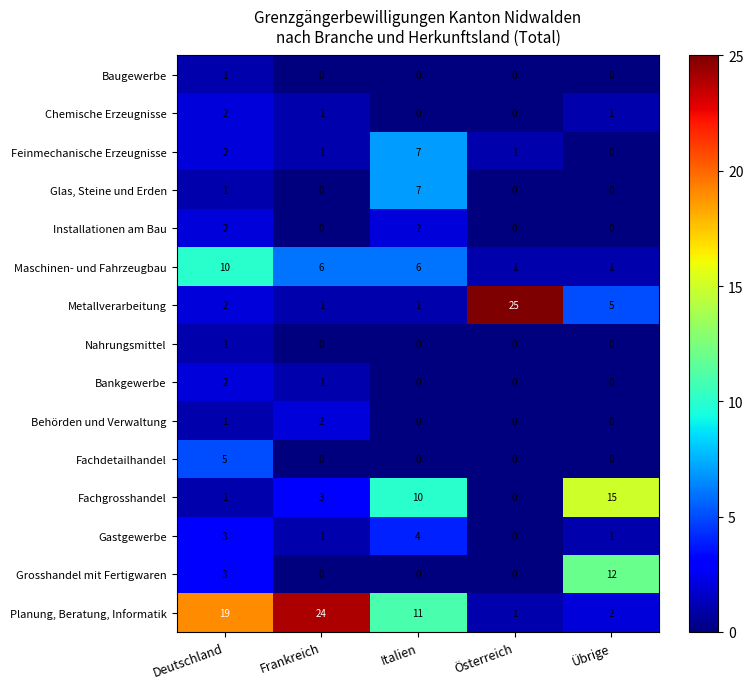

What is the total value across all series at Deutschland?

55